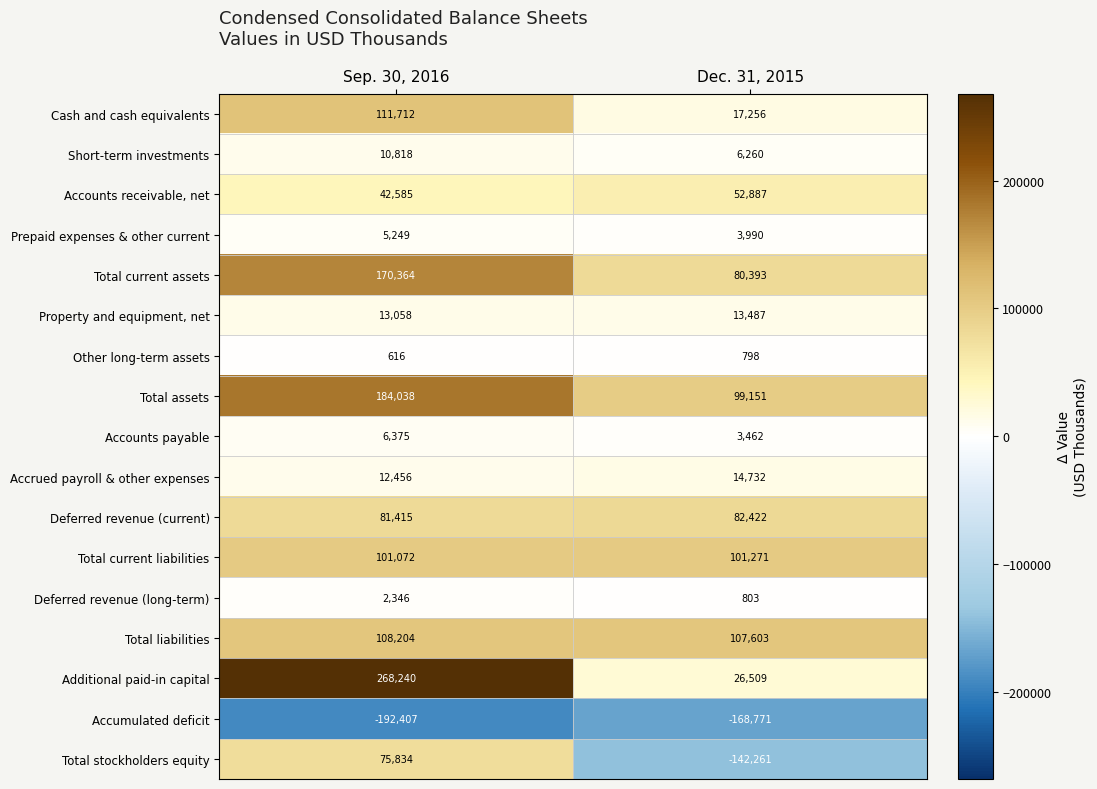

Which series has the largest total across all categories?

Additional paid-in capital